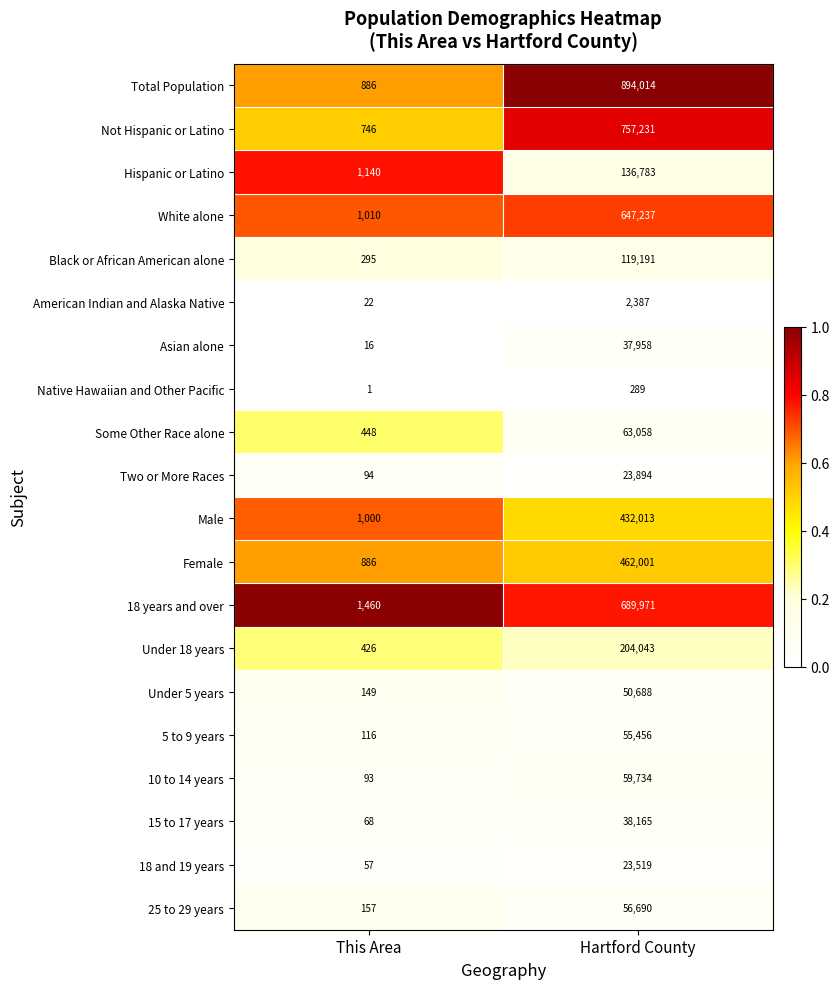

What is the sum of all White alone values?

648247